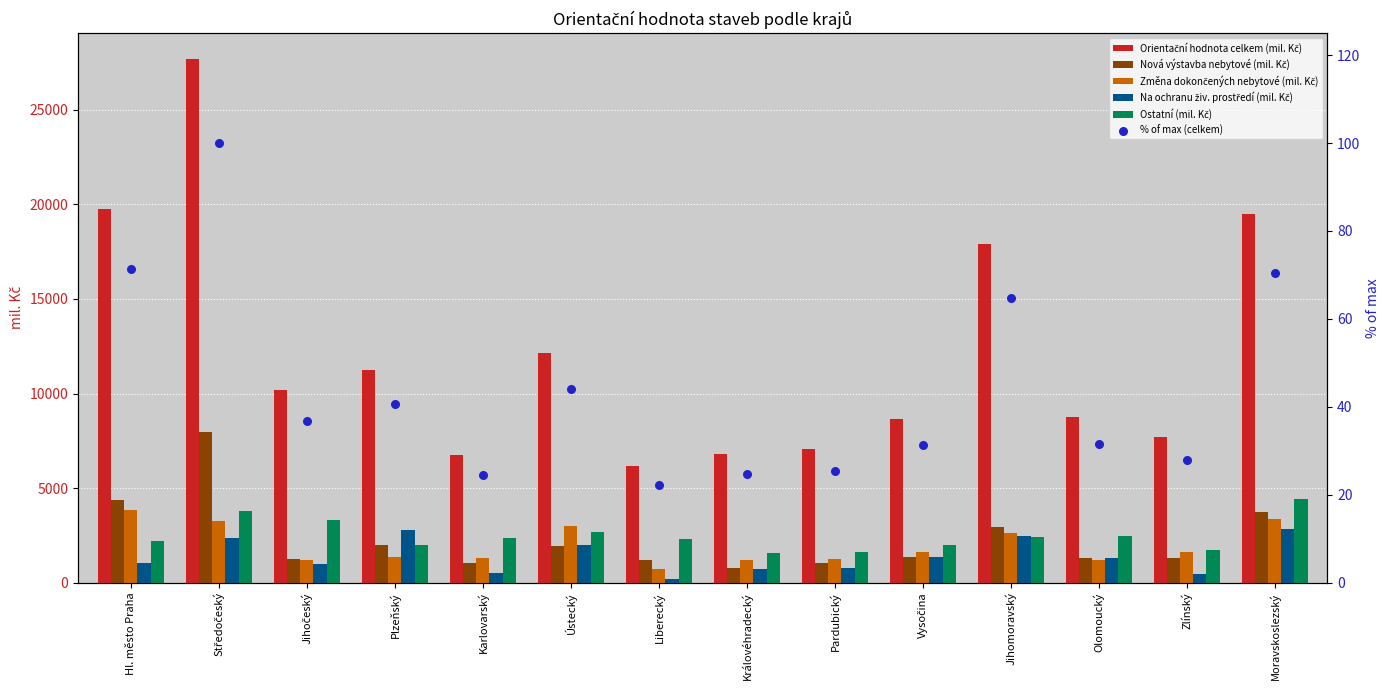

Which series has the largest total across all categories?

Orientační hodnota celkem (mil. Kč)